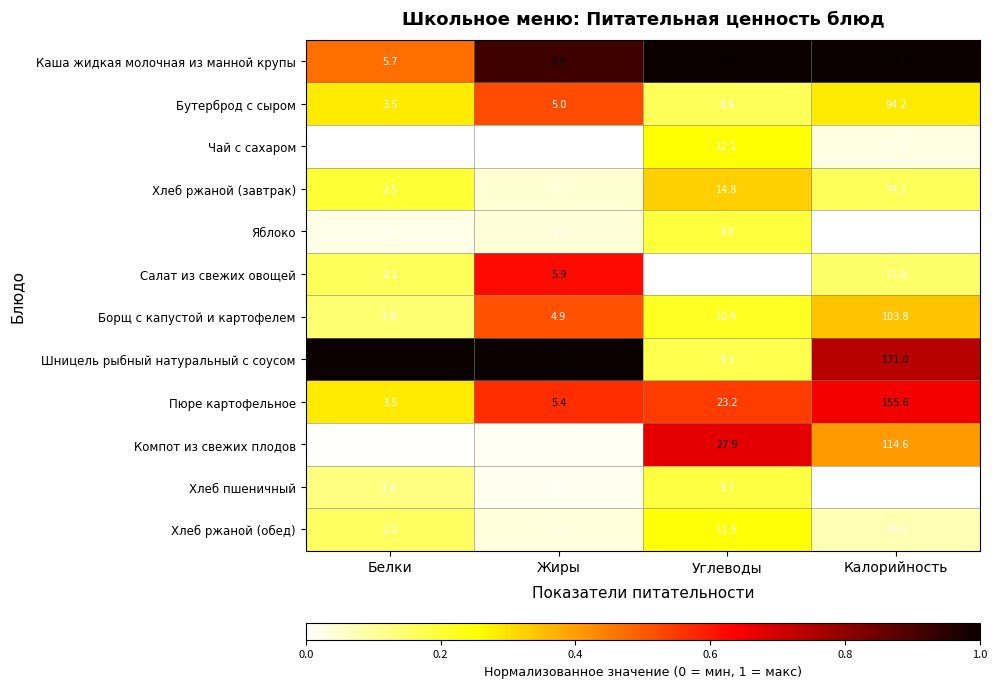

At Углеводы, list the series in order from largest to smallest.

Каша жидкая молочная из манной крупы, Компот из свежих плодов, Пюре картофельное, Хлеб ржаной (завтрак), Чай с сахаром, Хлеб ржаной (обед), Борщ с капустой и картофелем, Яблоко, Хлеб пшеничный, Шницель рыбный натуральный с соусом, Бутерброд с сыром, Салат из свежих овощей